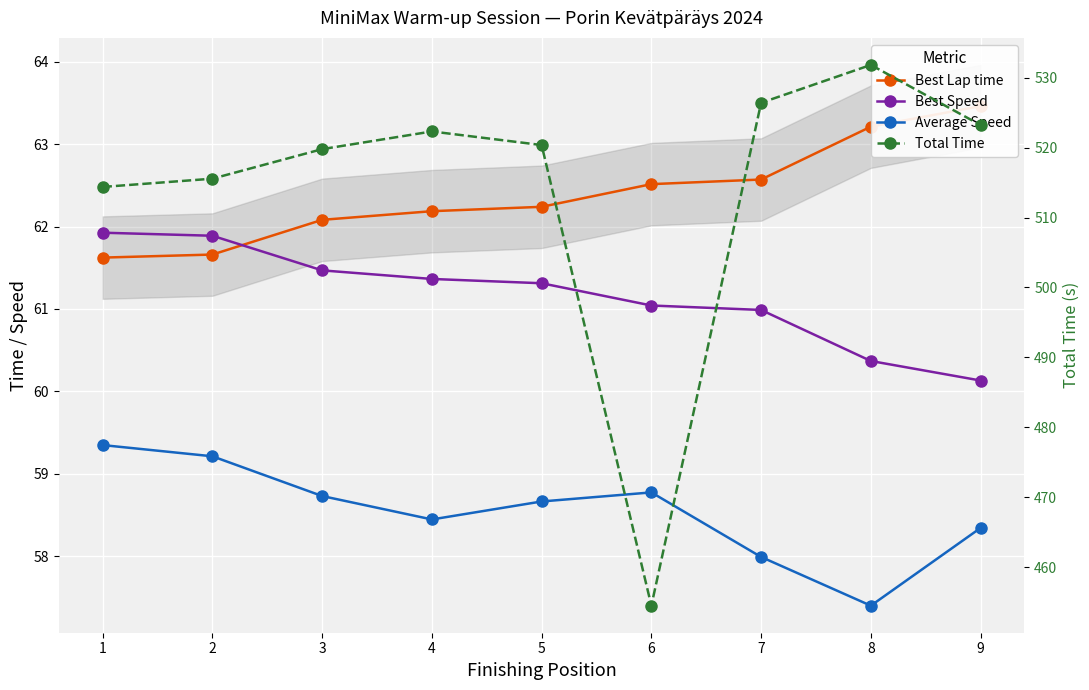

What is the difference between the highest and lowest values at 3?

461.1